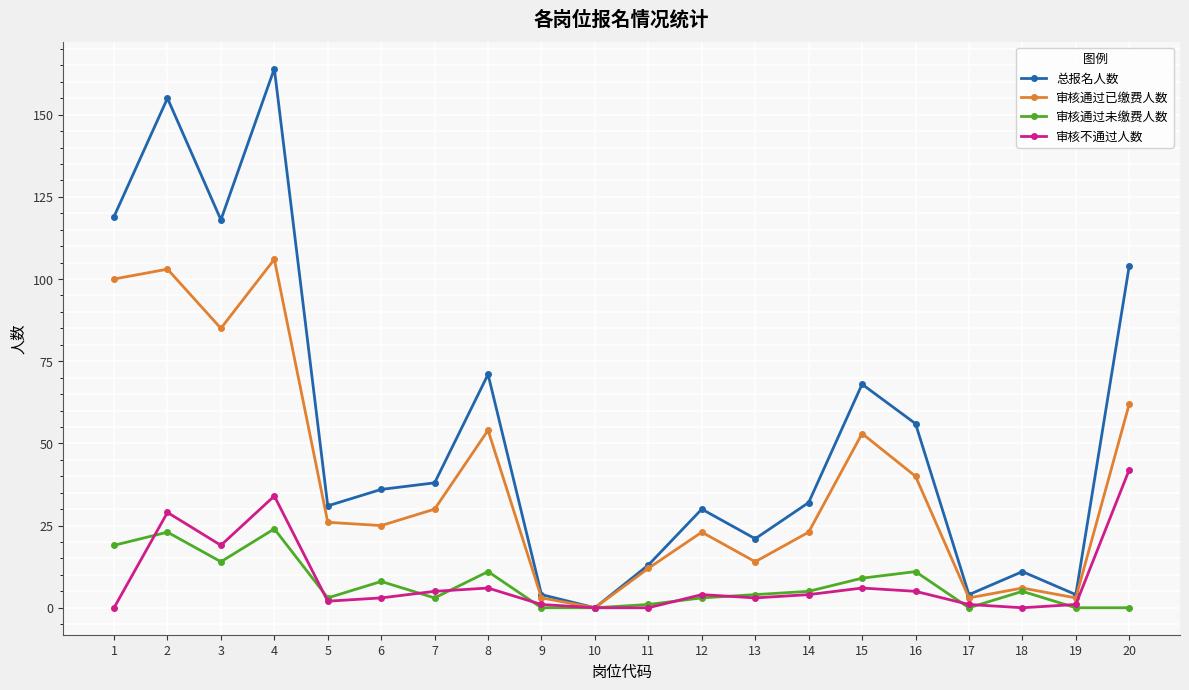

Which series has the largest total across all categories?

总报名人数